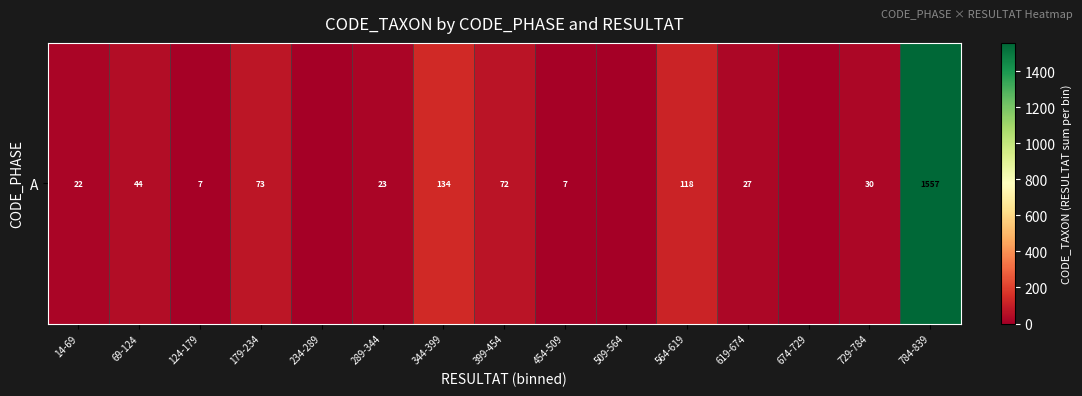

Reading left to right, list all the values displayed in this chart.

14-69=22	69-124=44	124-179=7	179-234=73	234-289=0	289-344=23	344-399=134	399-454=72	454-509=7	509-564=0	564-619=118	619-674=27	674-729=0	729-784=30	784-839=1557